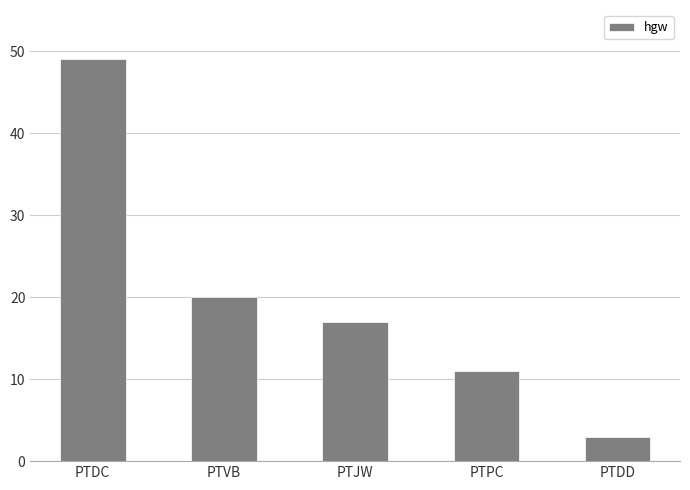

What is the approximate value at PTPC, to the nearest 5?

10